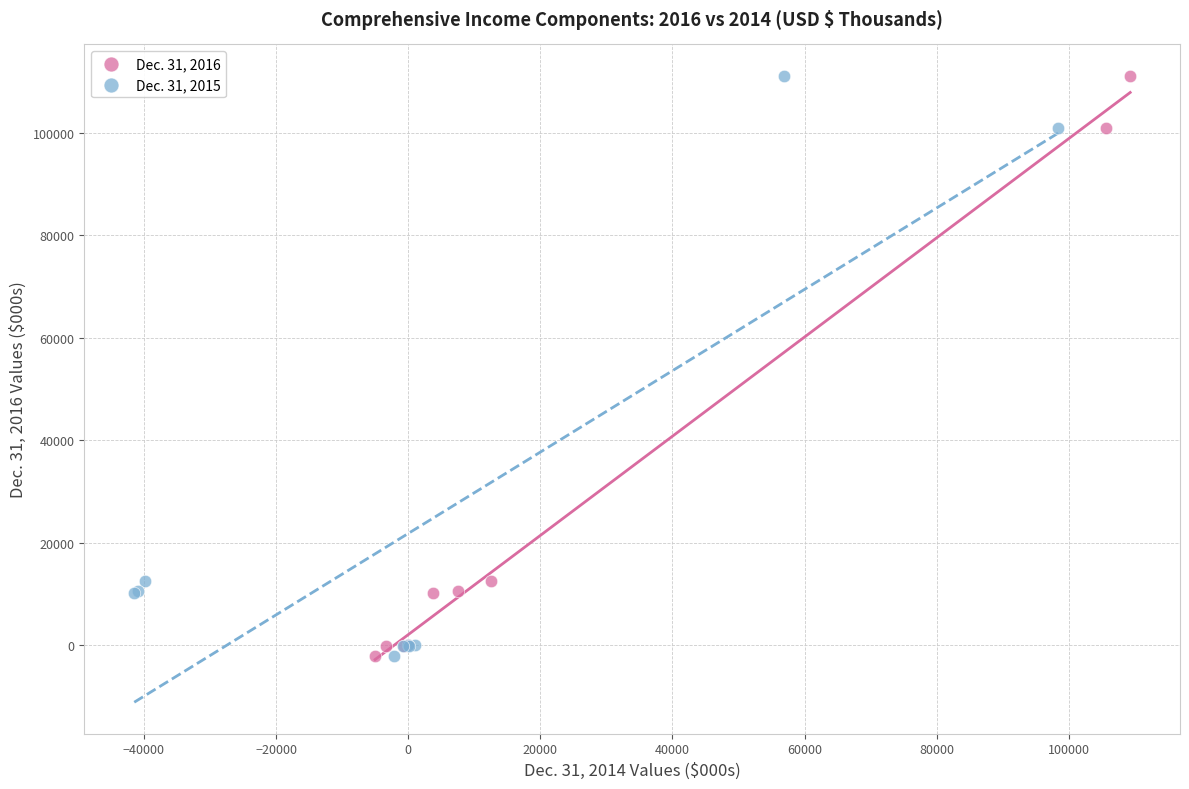

What are all the series names shown in the legend?

Dec. 31, 2016, Dec. 31, 2015